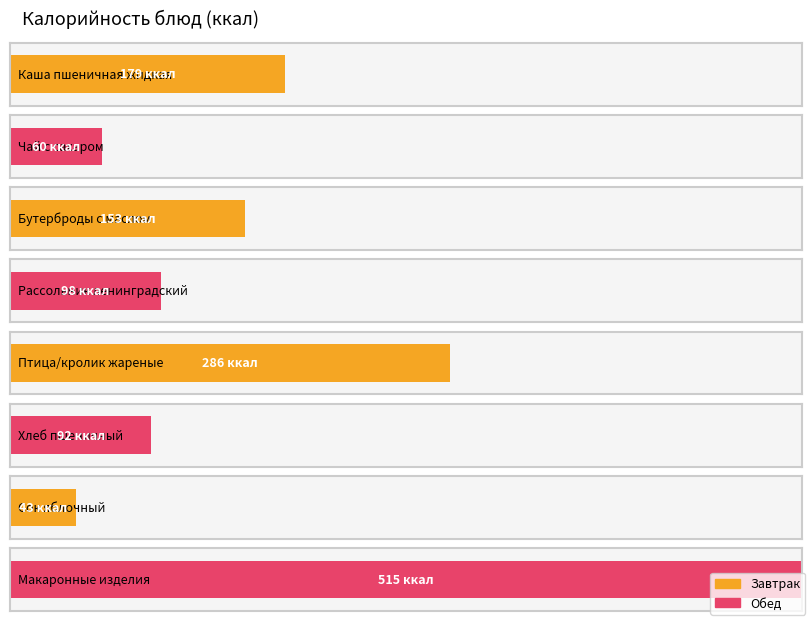

What is the difference between the values at Сок яблочный and Макаронные изделия?

472